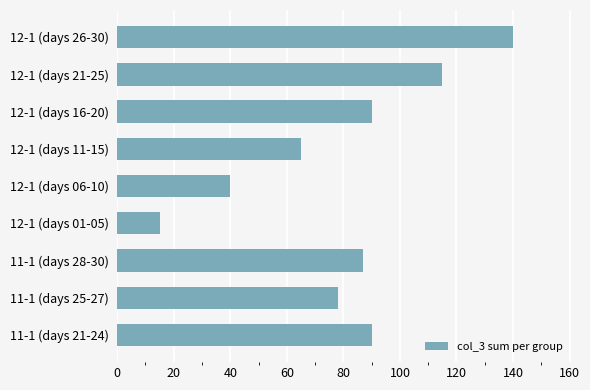

Reading bottom to top, list all the values displayed in this chart.

11-1 (days 21-24)=90	11-1 (days 25-27)=78	11-1 (days 28-30)=87	12-1 (days 01-05)=15	12-1 (days 06-10)=40	12-1 (days 11-15)=65	12-1 (days 16-20)=90	12-1 (days 21-25)=115	12-1 (days 26-30)=140